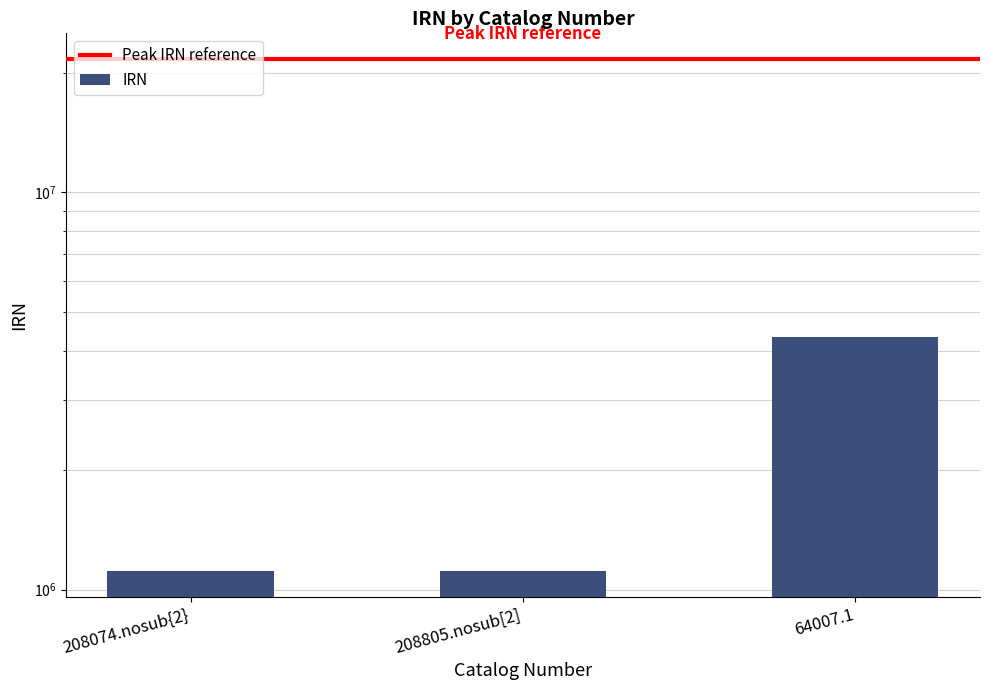

How many bars are there in total?

3